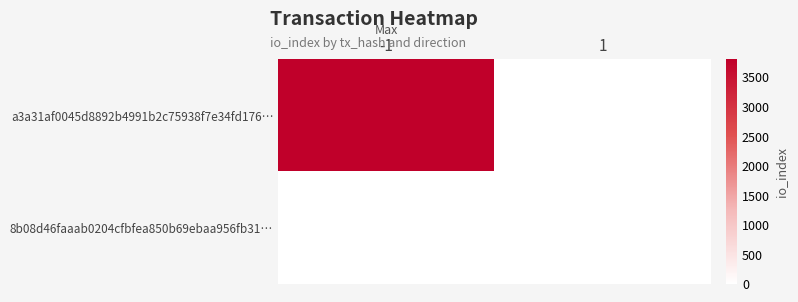

Rank the series by their maximum value, from lowest to highest.

8b08d46faaab0204cfbfea850b69ebaa956fb31…, a3a31af0045d8892b4991b2c75938f7e34fd176…